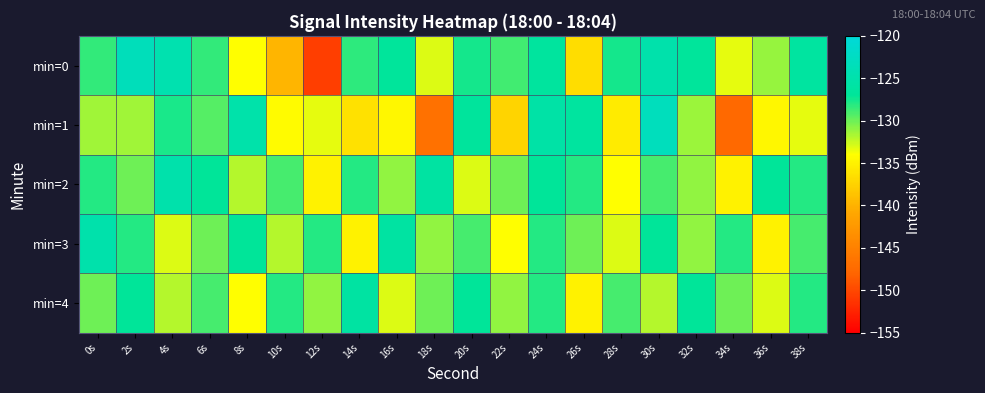

Between 0s and 2s, which is larger?

2s